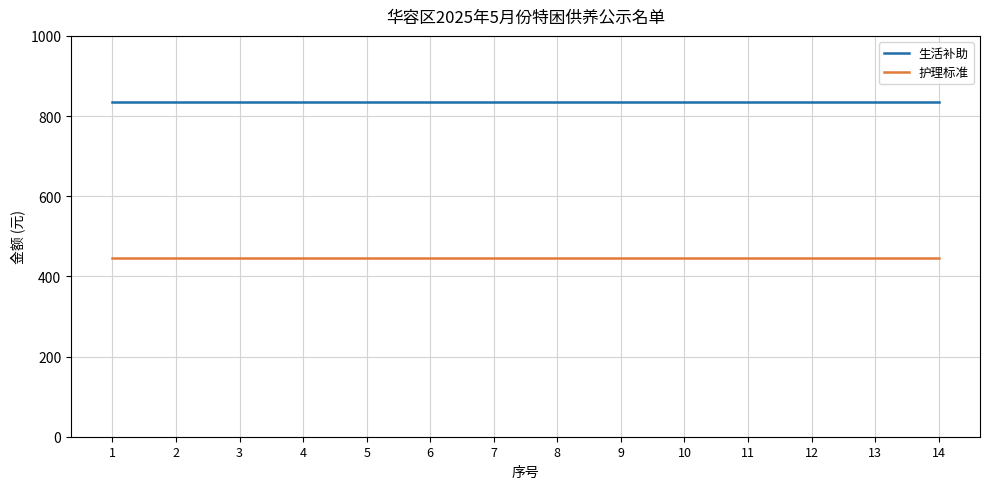

What are all the series names shown in the legend?

生活补助, 护理标准